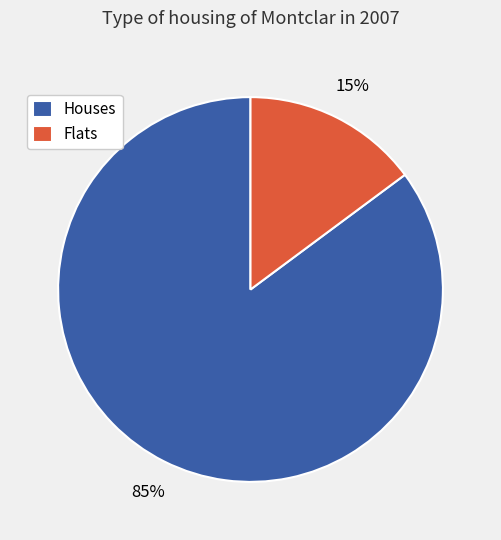

Which has a higher value, Houses or Flats?

Houses